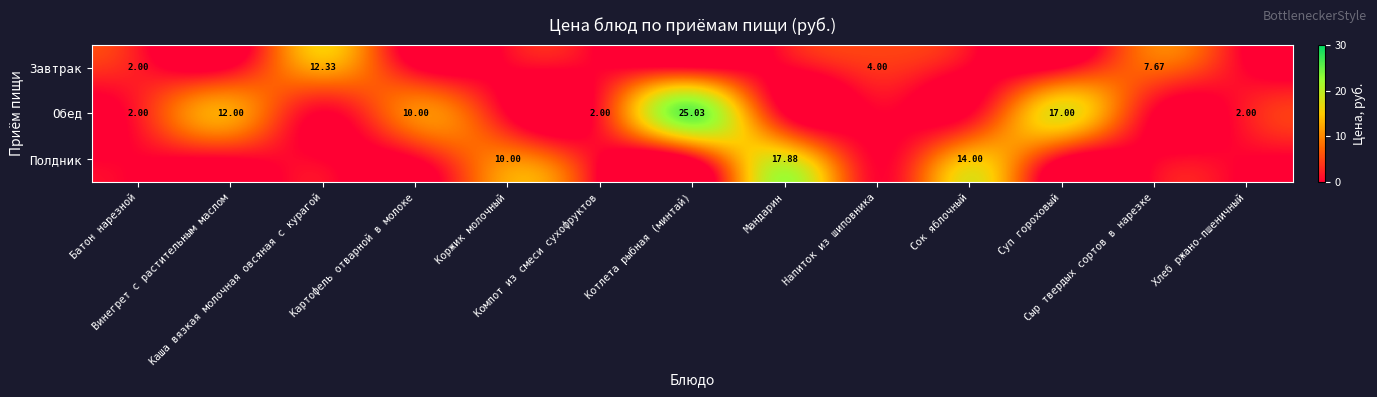

What is the difference between the Завтрак values at Компот из смеси сухофруктов and Каша вязкая молочная овсяная с курагой?

12.3